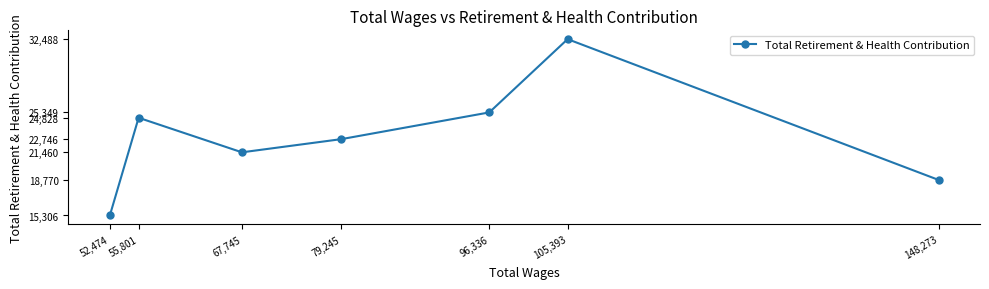

List the labels in order of value, largest first.

105,393, 96,336, 55,801, 79,245, 67,745, 148,273, 52,474